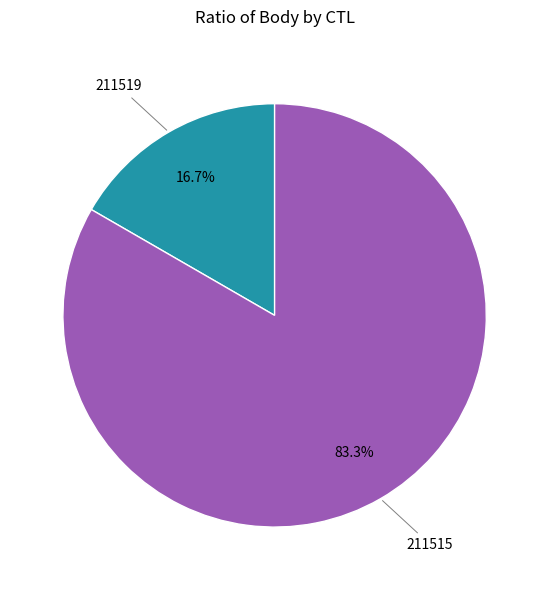

Count the number of slices in the pie.

2